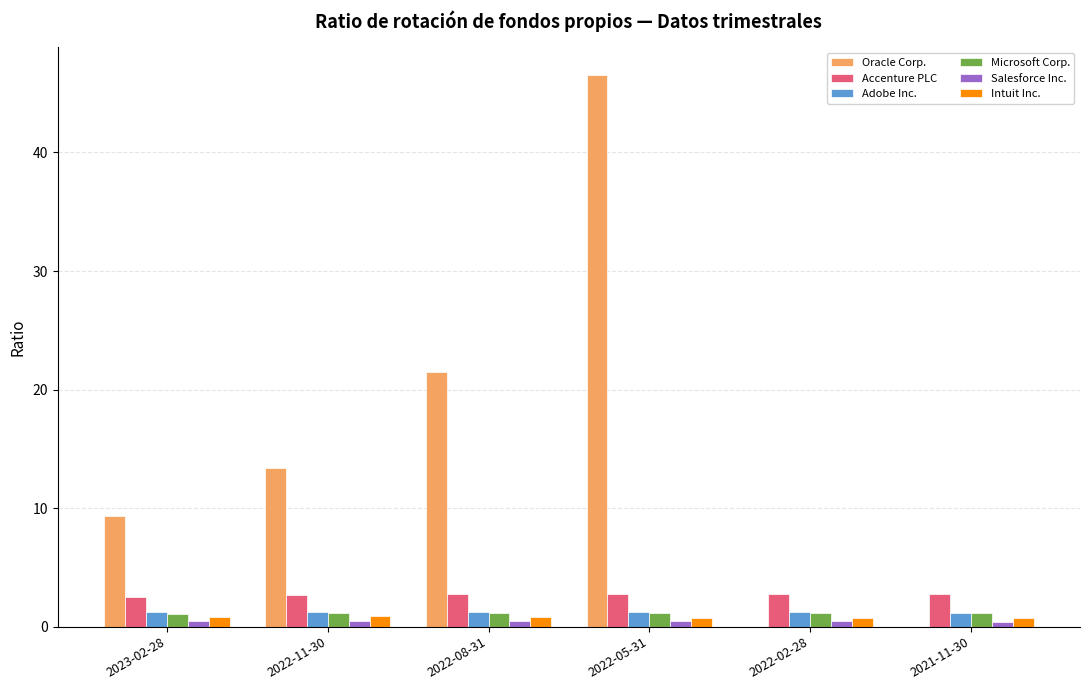

Between 2023-02-28 and 2022-05-31, which series saw the biggest shift?

Oracle Corp.